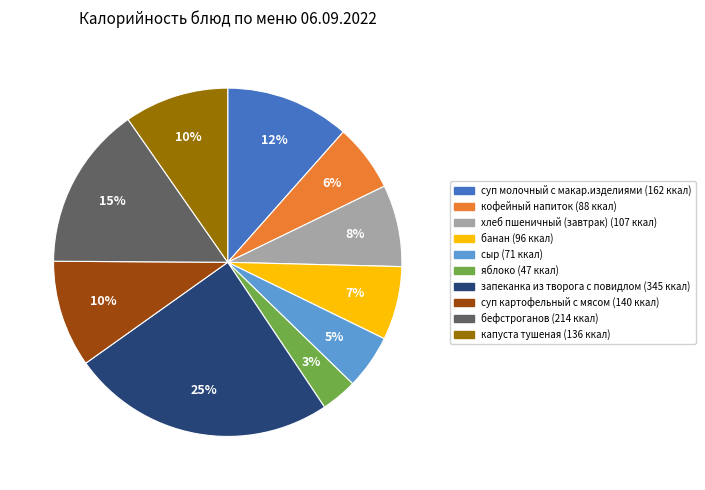

Do сыр and запеканка из творога с повидлом together represent more than half of the pie?

No